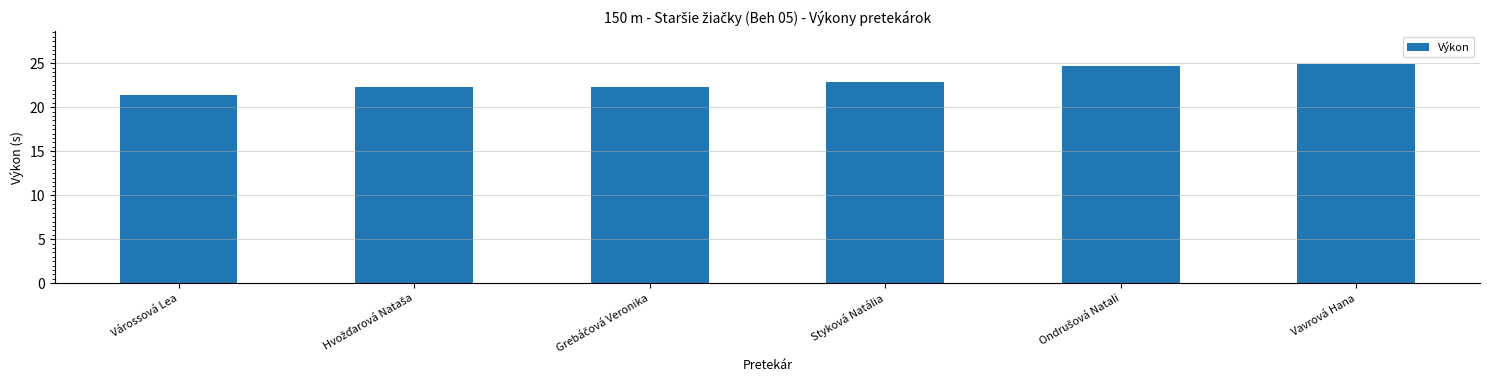

What is the sum of all values?

138.6